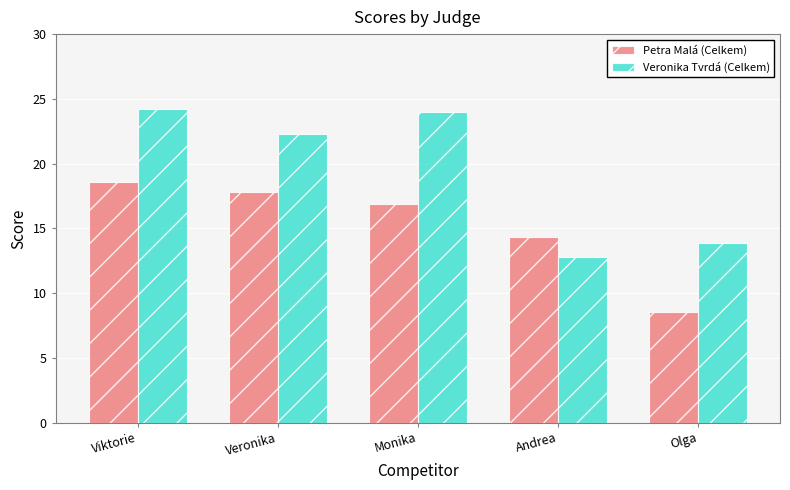

What is the smallest value displayed?

8.5